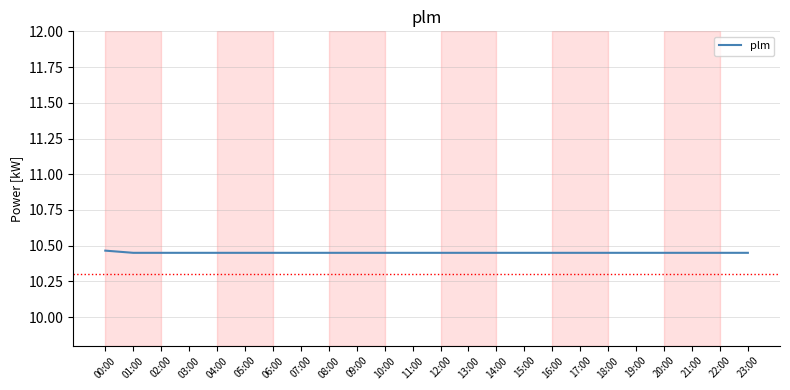

The chart shows a value of 15.7 at 09:00. True or false?

False